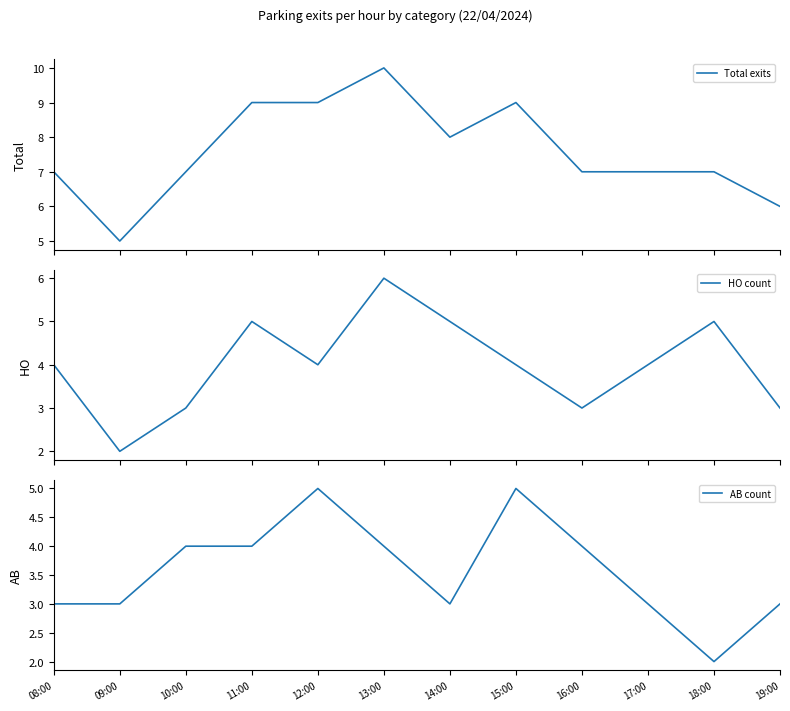

Reading left to right, list all the values displayed in this chart.

Total exits: 08:00=7	09:00=5	10:00=7	11:00=9	12:00=9	13:00=10	14:00=8	15:00=9	16:00=7	17:00=7	18:00=7	19:00=6
HO count: 08:00=4	09:00=2	10:00=3	11:00=5	12:00=4	13:00=6	14:00=5	15:00=4	16:00=3	17:00=4	18:00=5	19:00=3
AB count: 08:00=3	09:00=3	10:00=4	11:00=4	12:00=5	13:00=4	14:00=3	15:00=5	16:00=4	17:00=3	18:00=2	19:00=3